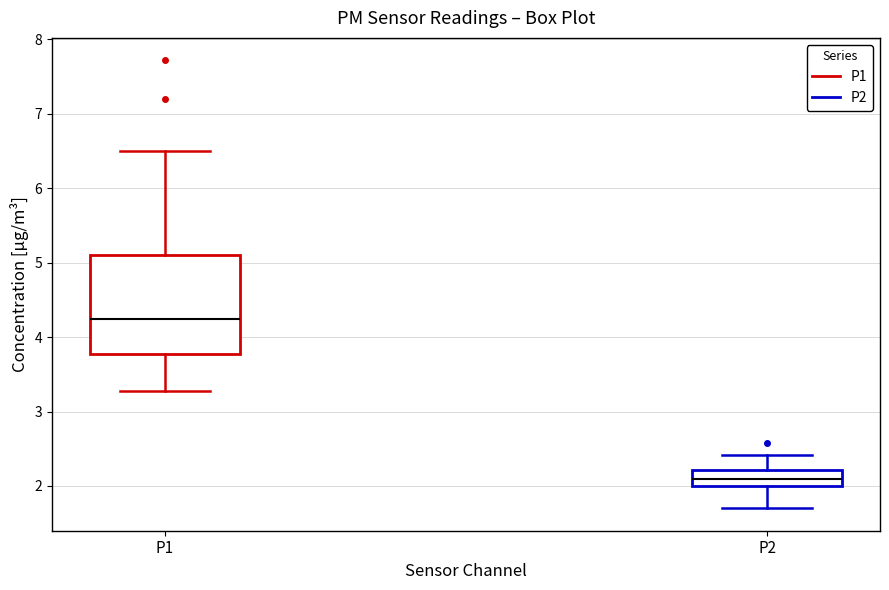

Reading left to right, read every box against the y-axis: the position of its median line, the range the box covers, and the ends of its whiskers. The values are not printed on the chart, so give them approximately, as read against the axis.

P1: median 4.3, box 3.8 to 5.1, whiskers 3.3 to 6.5
P2: median 2.1, box 2.0 to 2.2, whiskers 1.7 to 2.4